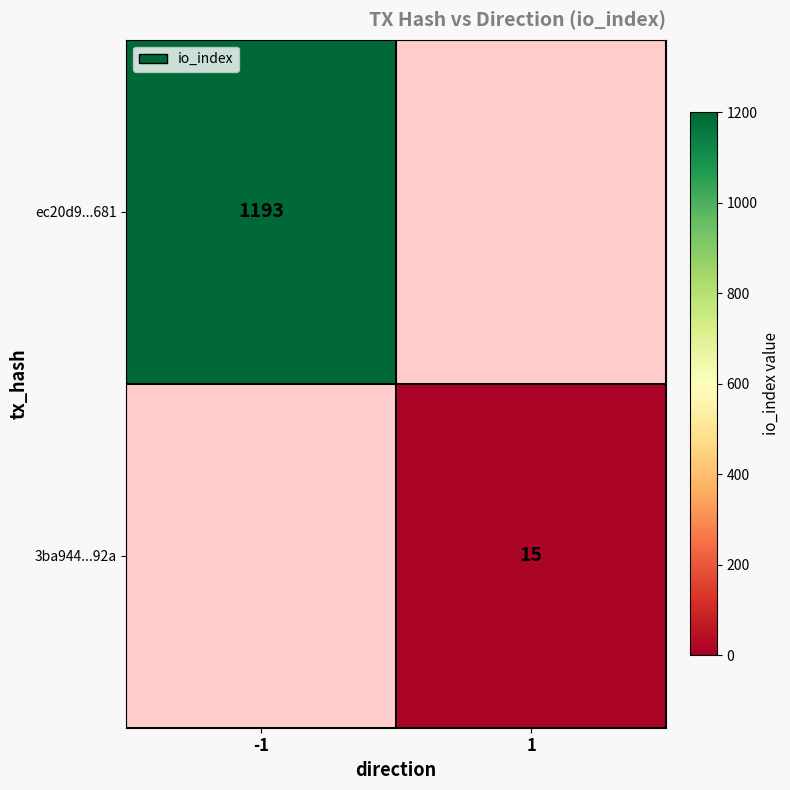

The value of ec20d9...681 at -1 is 1193. True or false?

True